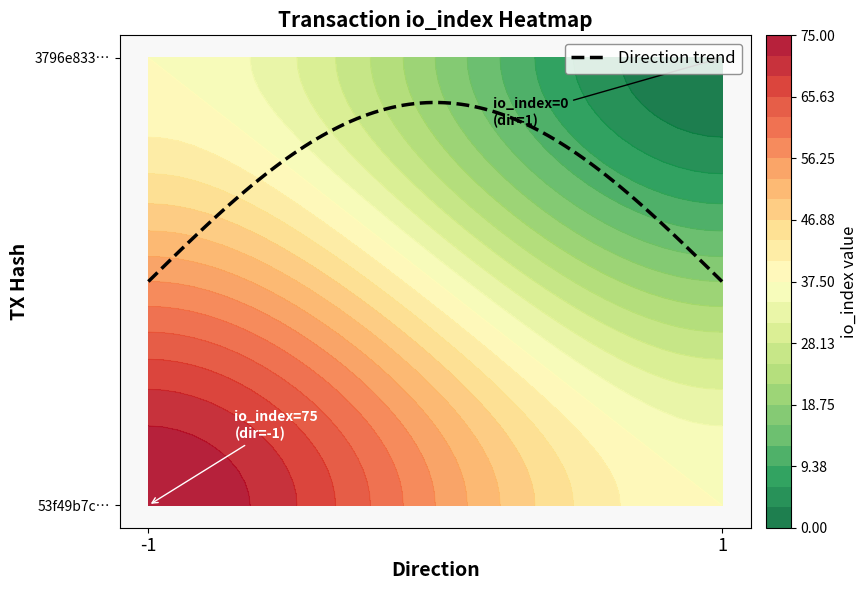

Count the number of categories in the chart.

2